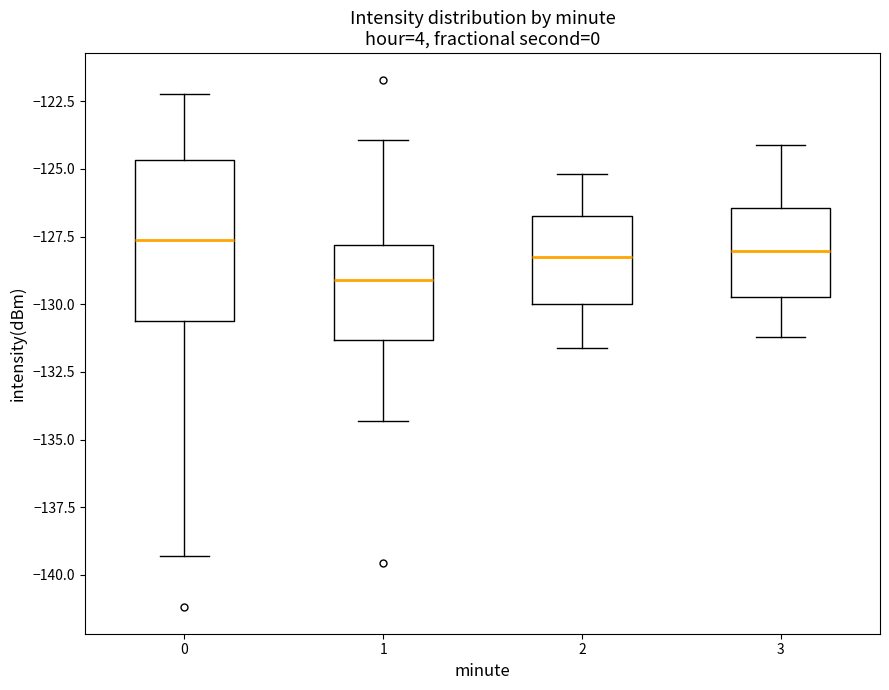

Reading left to right, read every box against the y-axis: the position of its median line, the range the box covers, and the ends of its whiskers. The values are not printed on the chart, so give them approximately, as read against the axis.

0: median -127.5, box -130.5 to -124.5, whiskers -139.5 to -122.0
1: median -129.0, box -131.5 to -128.0, whiskers -134.5 to -124.0
2: median -128.0, box -130.0 to -126.5, whiskers -131.5 to -125.0
3: median -128.0, box -129.5 to -126.5, whiskers -131.0 to -124.0